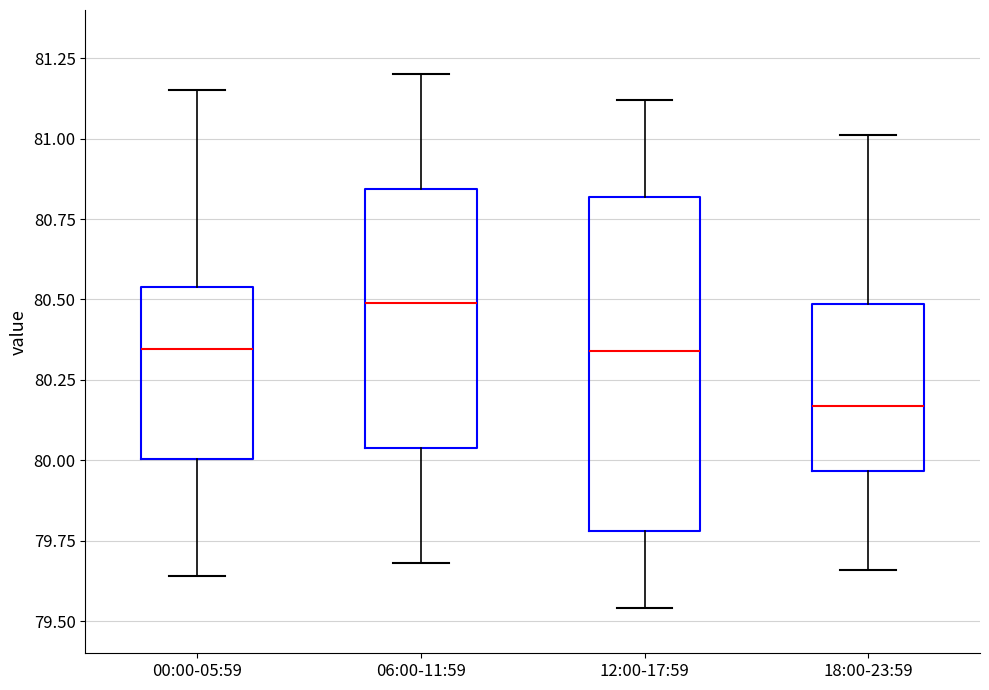

Reading left to right, transcribe this box plot: for each box, give where its median line is, the range the box spans, and where its two whiskers end, as read against the y-axis. The values are not printed on the chart, so give them approximately, as read against the axis.

00:00-05:59: median 80.35, box 80.00 to 80.55, whiskers 79.65 to 81.15
06:00-11:59: median 80.50, box 80.05 to 80.85, whiskers 79.70 to 81.20
12:00-17:59: median 80.35, box 79.80 to 80.80, whiskers 79.55 to 81.10
18:00-23:59: median 80.15, box 79.95 to 80.50, whiskers 79.65 to 81.00